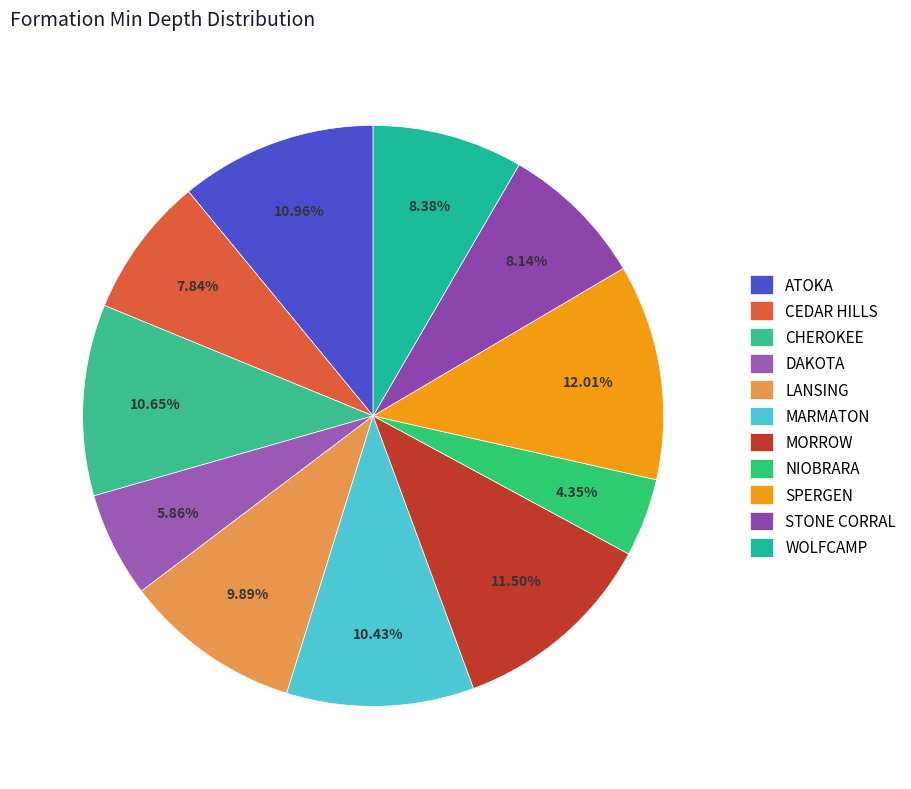

What percentage is the MARMATON slice, to the nearest percent?

10%